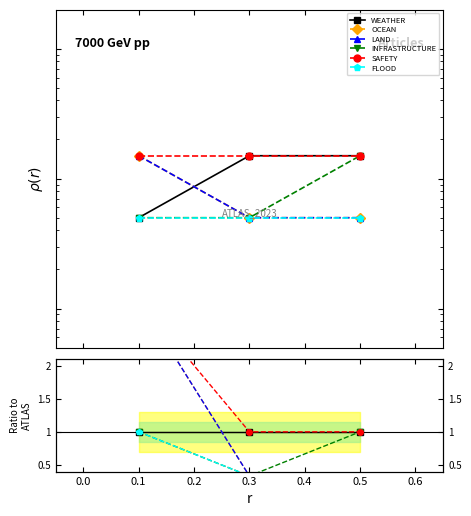

Between 0.5 and 0.3, which is larger?

0.5